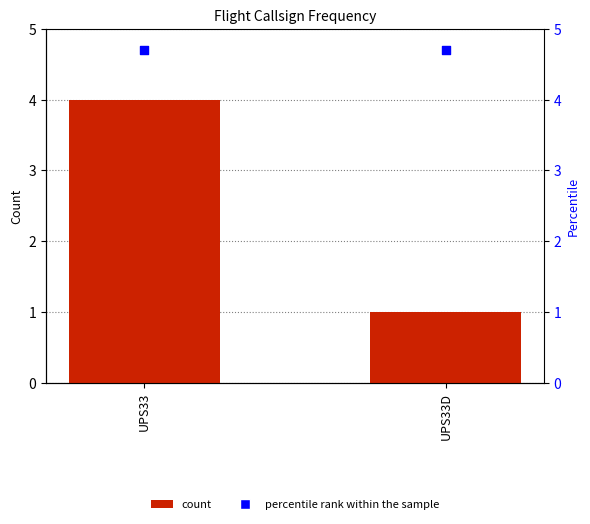

Which series reaches the minimum Y coordinate?

count